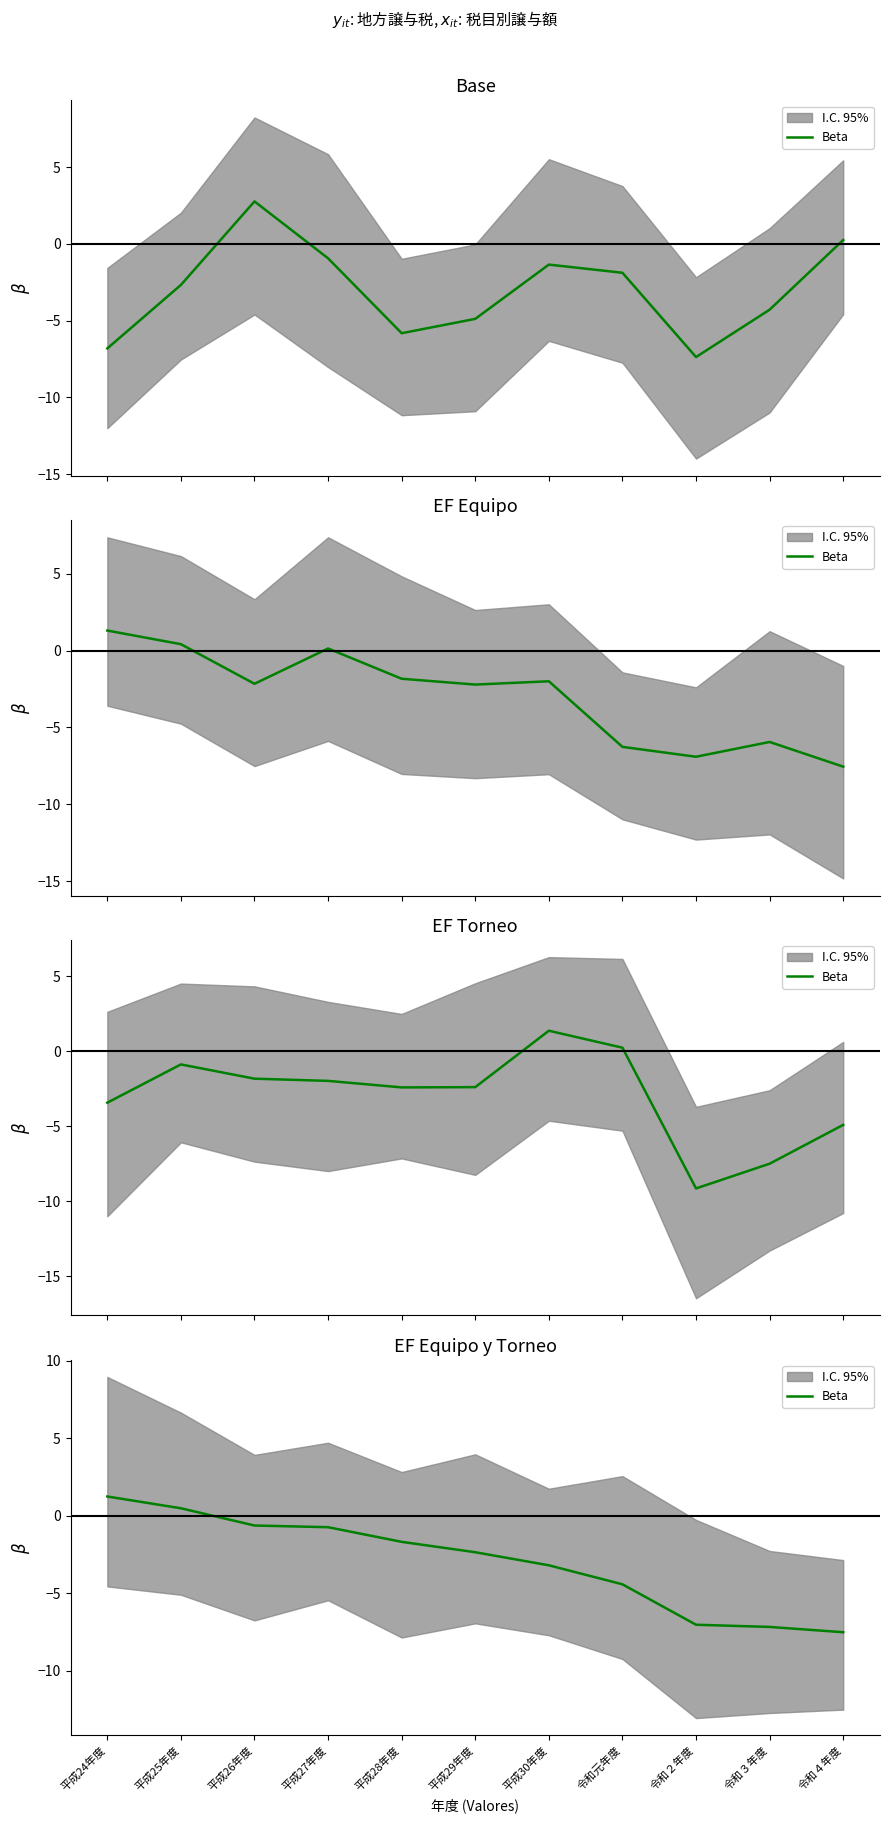

Where is the data nearest to the value -3?

平成30年度